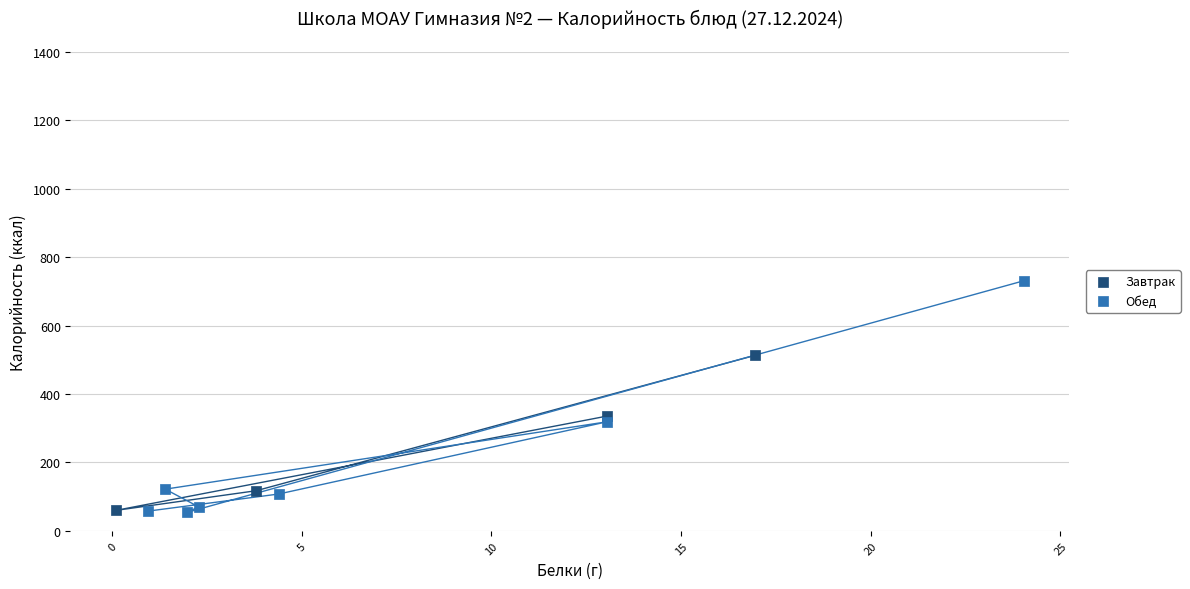

Which series reaches the maximum Y coordinate?

Обед